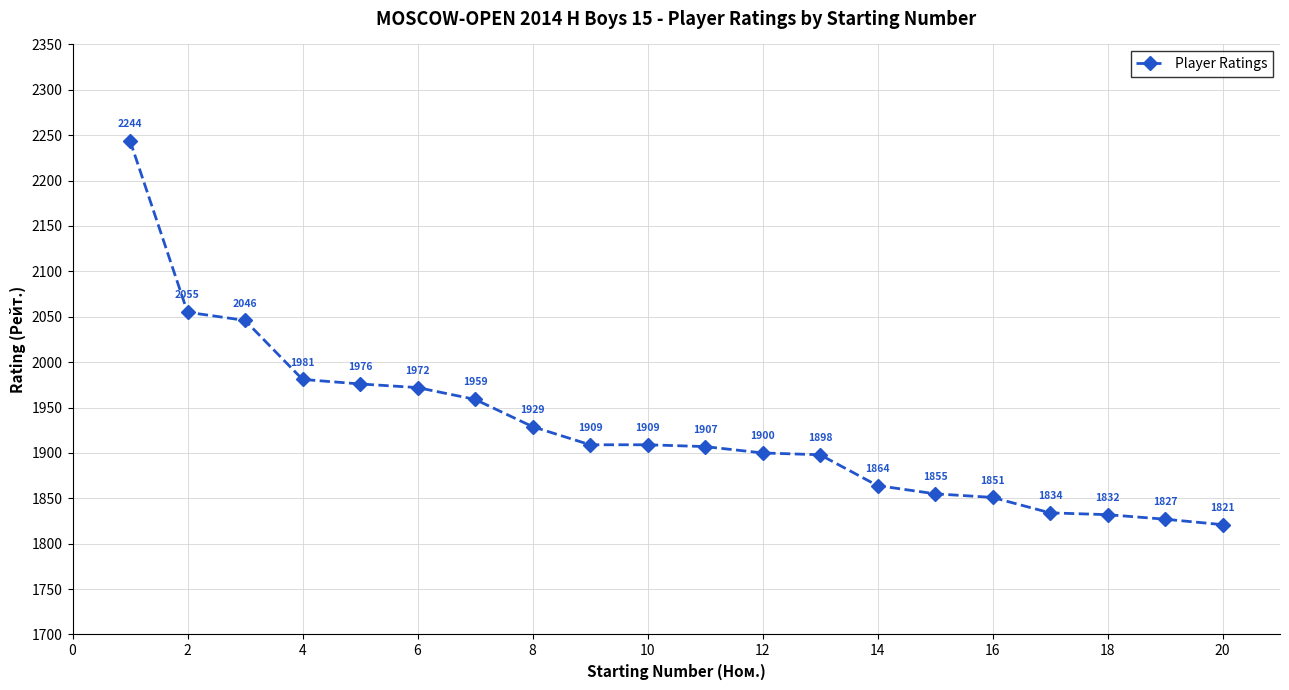

Reading left to right, what are all the values shown in this chart?

2244	2055	2046	1981	1976	1972	1959	1929	1909	1909	1907	1900	1898	1864	1855	1851	1834	1832	1827	1821